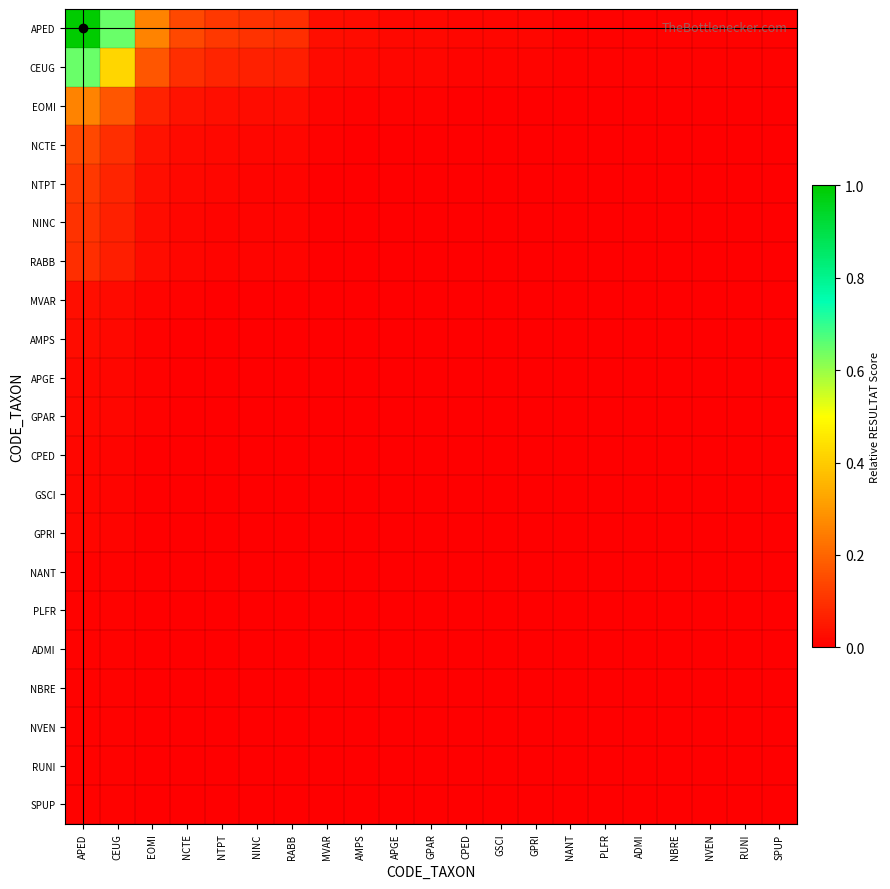

Count the number of categories in the chart.

21